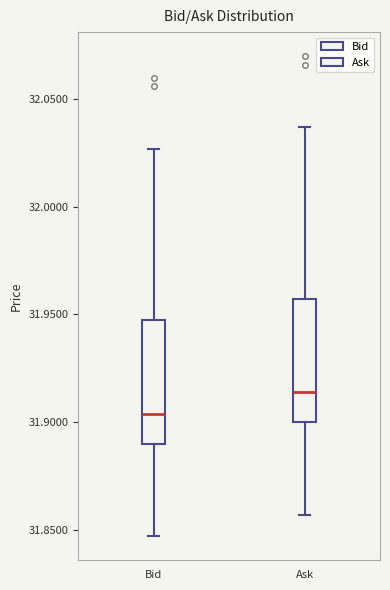

Which box has the highest median line?

Ask